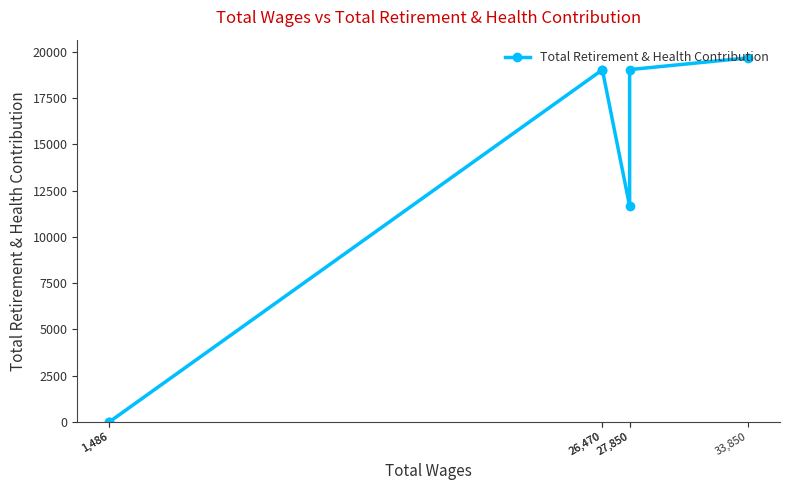

Which has a higher value, 26,470 or 27,850?

27,850